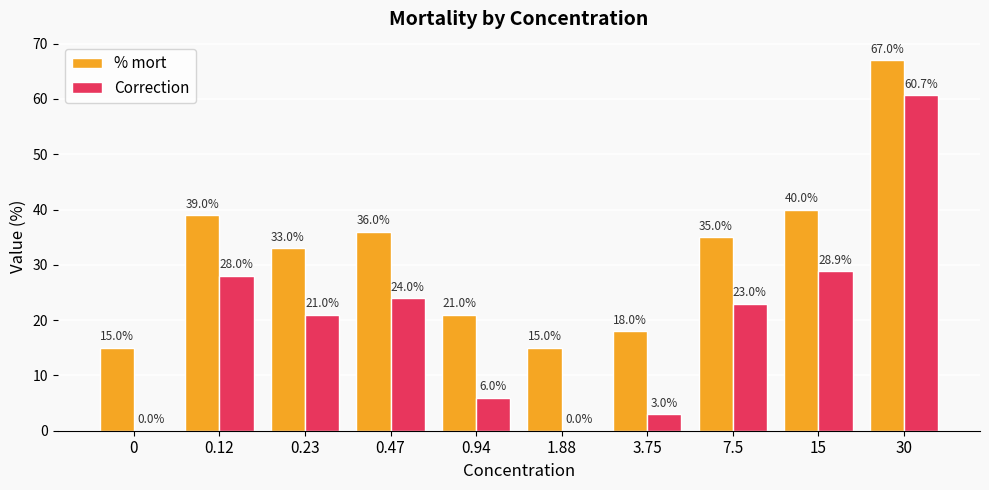

Which category has the highest value across all series?

30